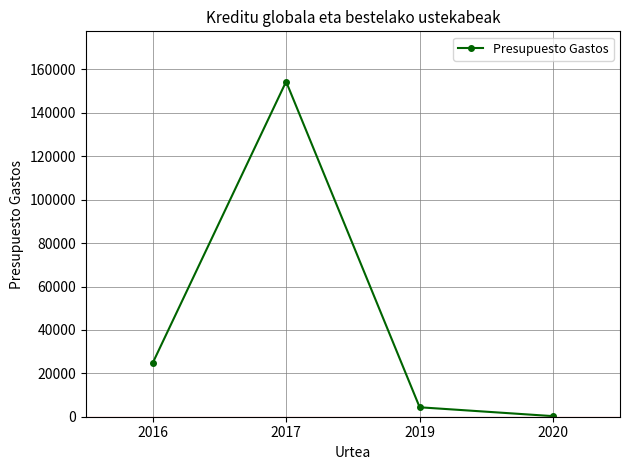

What is the difference between the values at 2017 and 2019?

150070.3